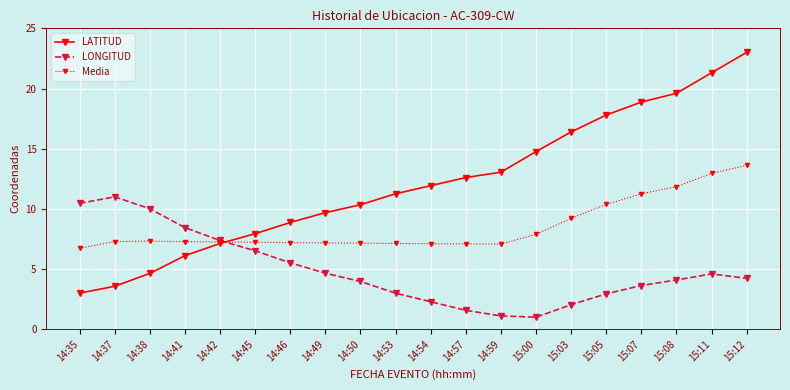

What position from the right is 14:41?

17